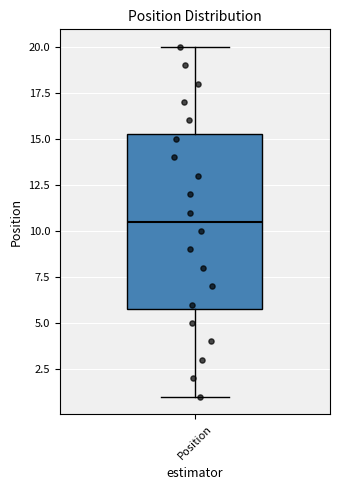

Read this box plot against the y-axis: the position of the median line, the range covered by the box, and the ends of both whiskers. The values are not printed on the chart, so give them approximately, as read against the axis.

median 10.5, box 6.0 to 15.5, whiskers 1.0 to 20.0